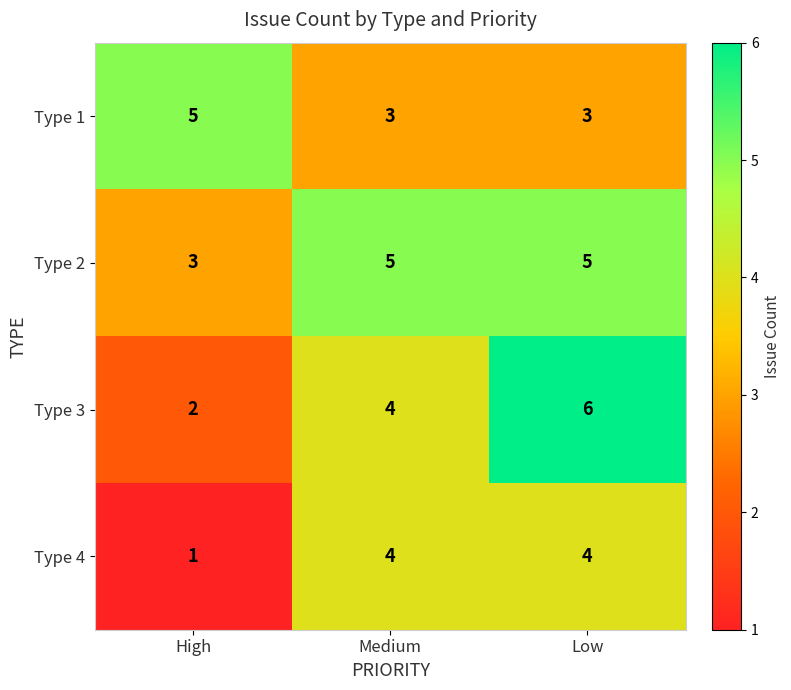

How many values in the Type 3 series are below 4?

1